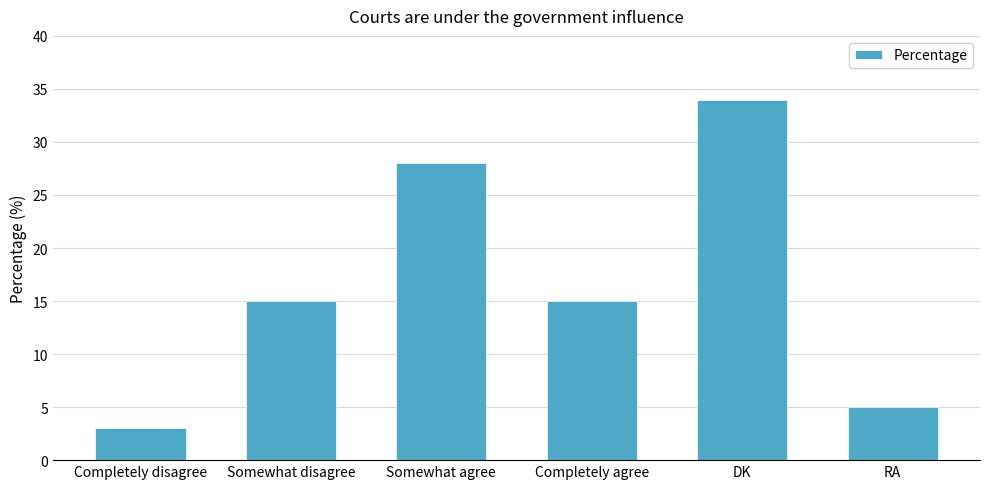

What is the difference between the values at Completely agree and Somewhat agree?

13